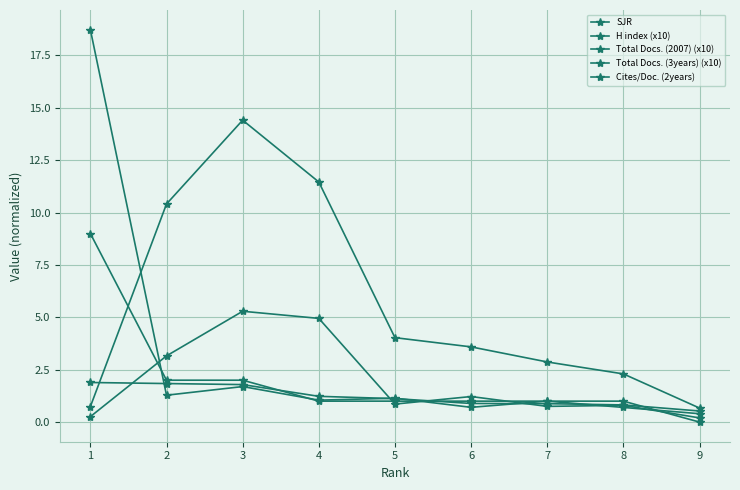

After their last crossing, which series has the higher values: Cites/Doc. (2years) or Total Docs. (2007) (x10)?

Total Docs. (2007) (x10)